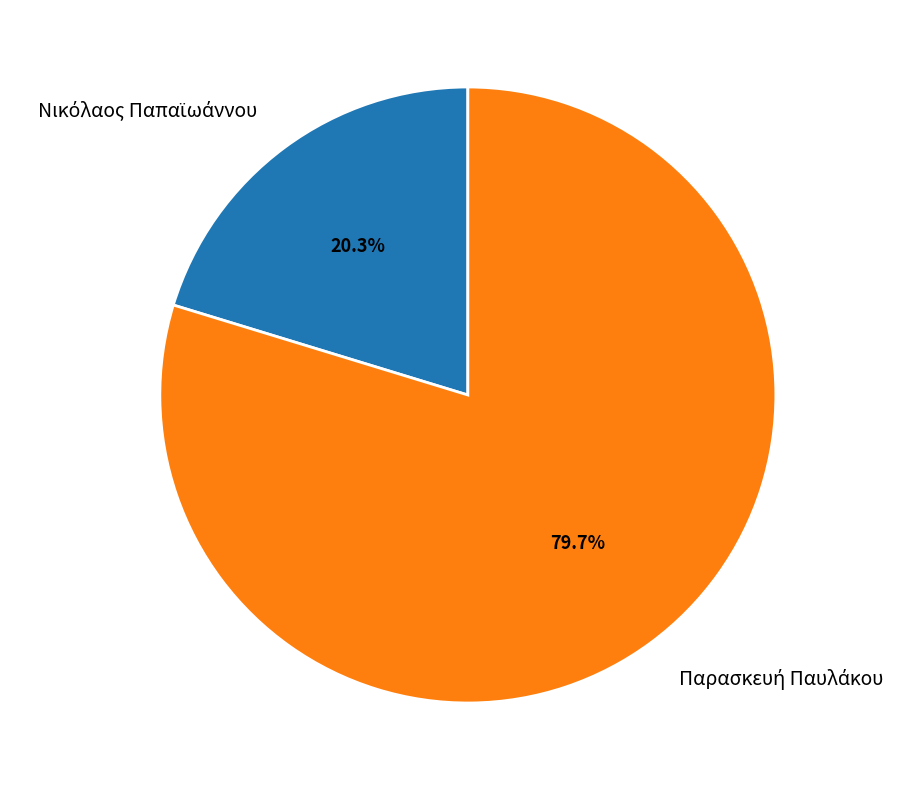

Is there any slice that represents more than half of the pie?

Yes